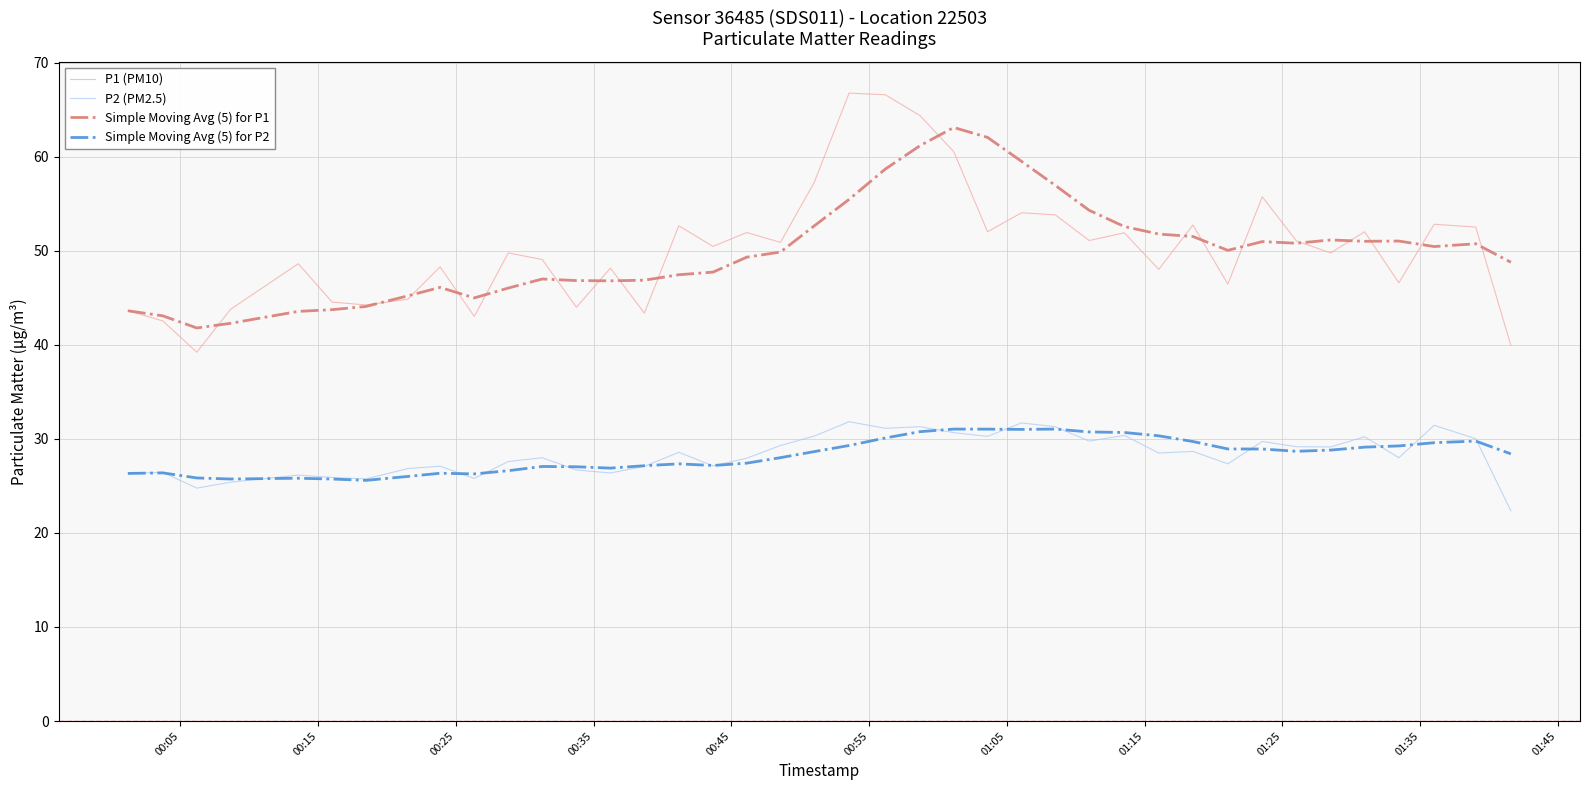

What is the minimum value for Simple Moving Avg (5) for P2?

25.6